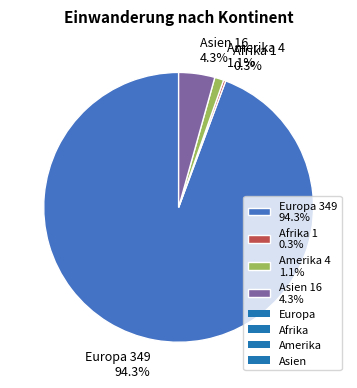

To the nearest percent, what is the difference between the Europa and Asien slice percentages?

90%